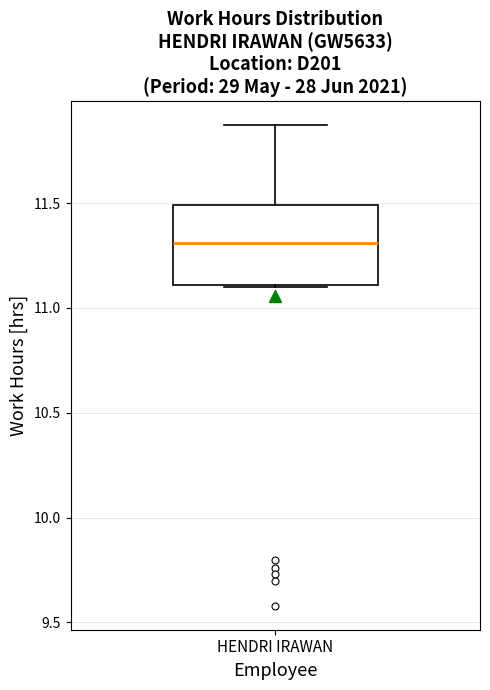

Where is the lower edge of the box for HENDRI IRAWAN on the y-axis? The values are not printed on the chart, so give them approximately, as read against the axis.

11.10